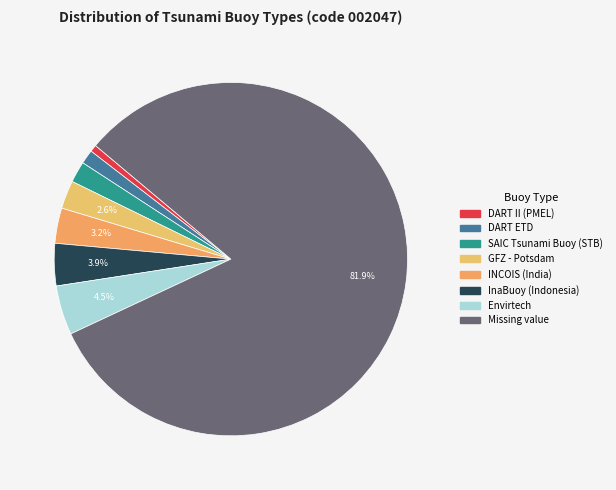

Which has a higher value, DART II (PMEL) or InaBuoy (Indonesia)?

InaBuoy (Indonesia)